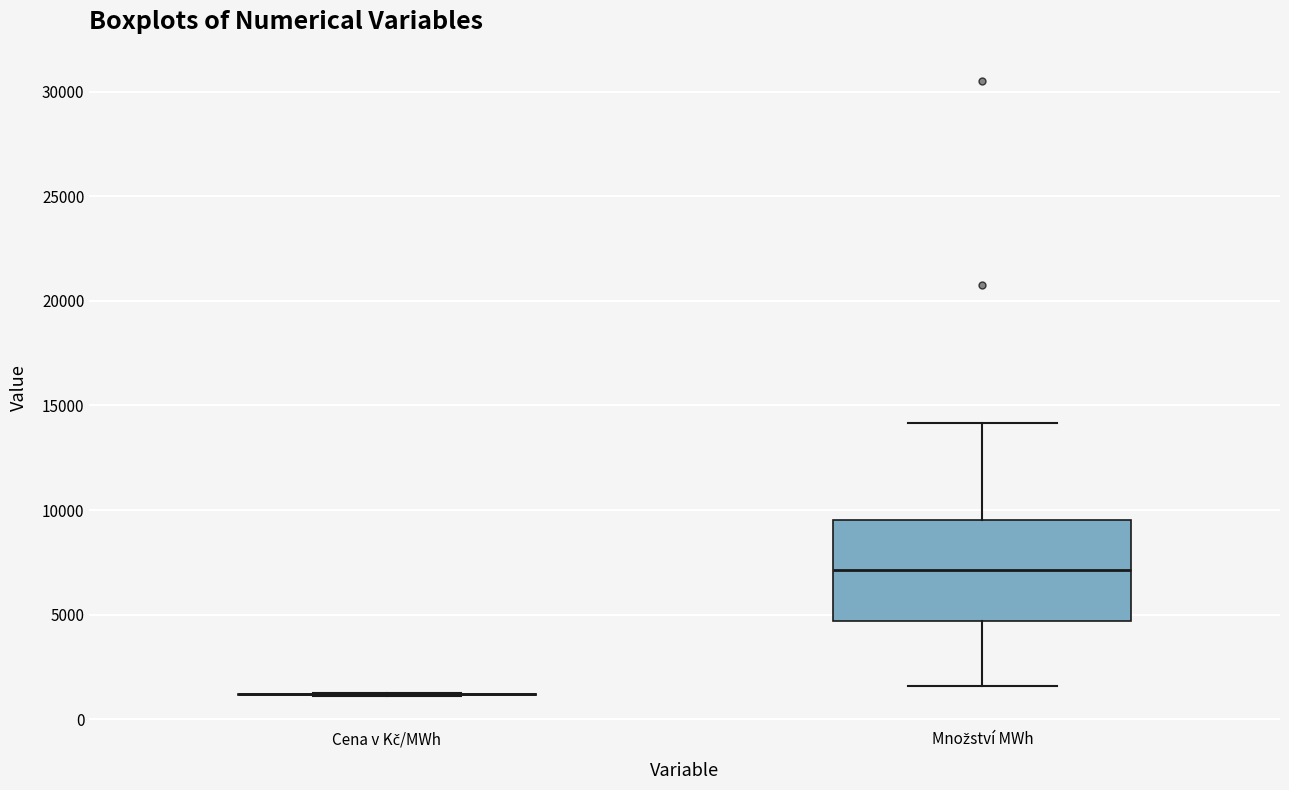

Comparing the boxes themselves (not the whiskers), which one is the tallest?

Množství MWh